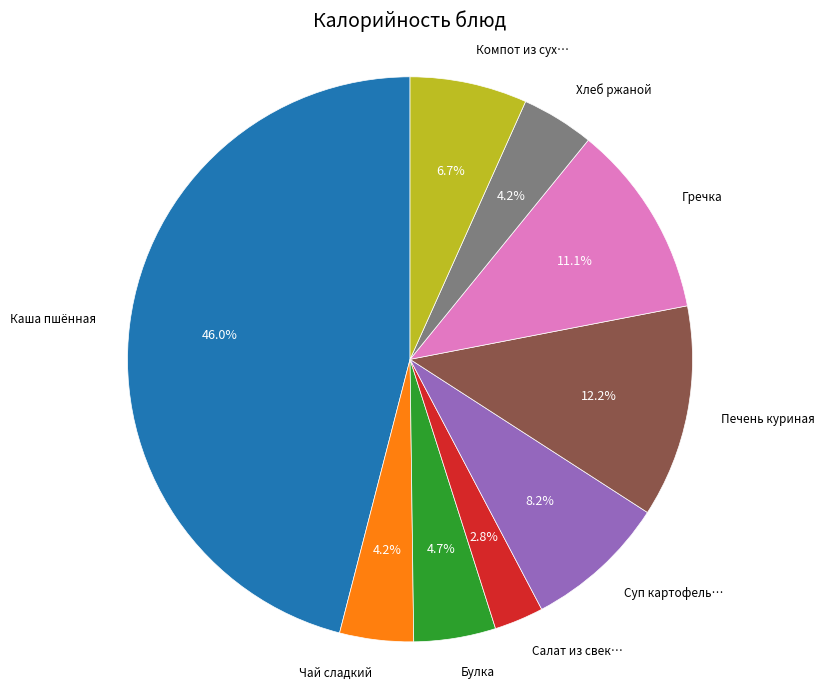

Is there a majority slice in this chart?

No